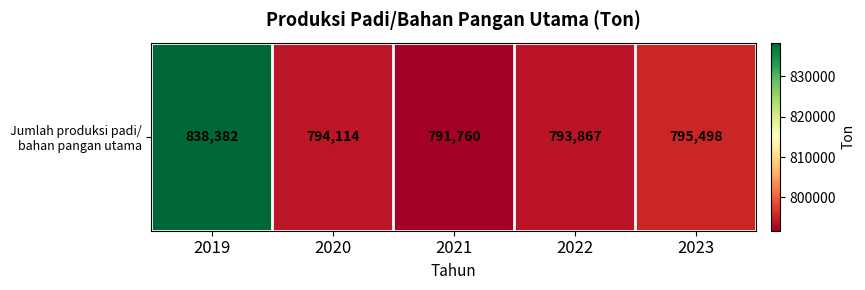

Is it true that the value at 2022 is 793867.0?

True